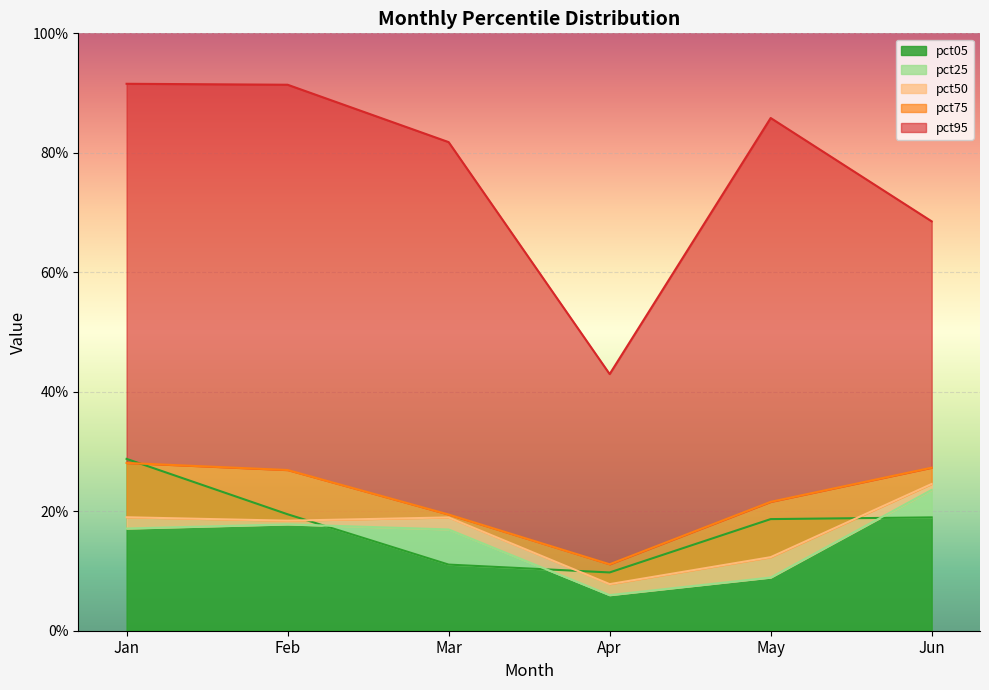

What value does the pct05 series have at Feb?

0.2